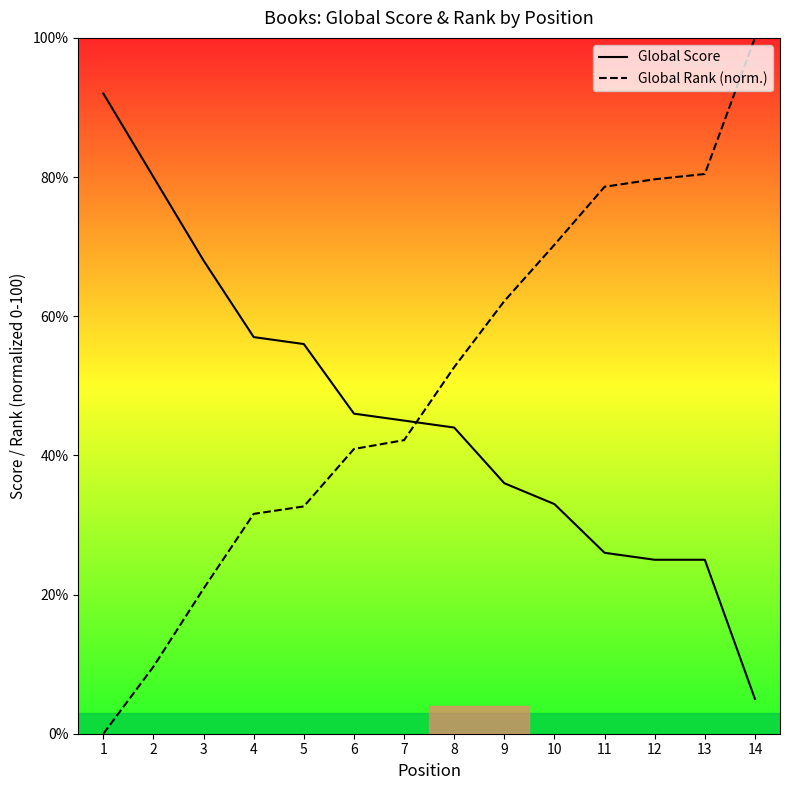

The Global Rank (norm.) series shows 50.0 at 4. True or false?

False